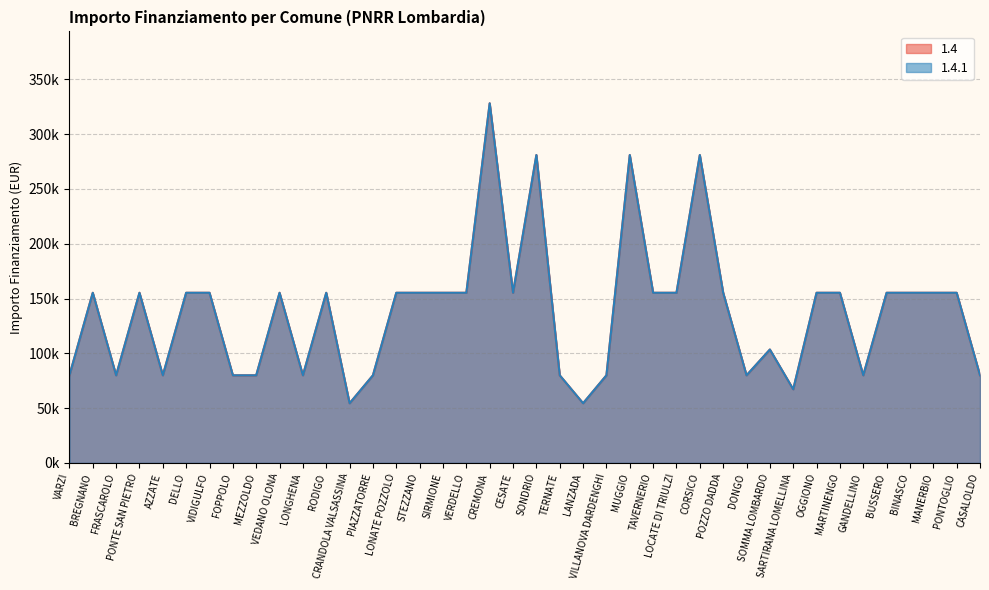

Where is the first local minimum for 1.4?

FRASCAROLO